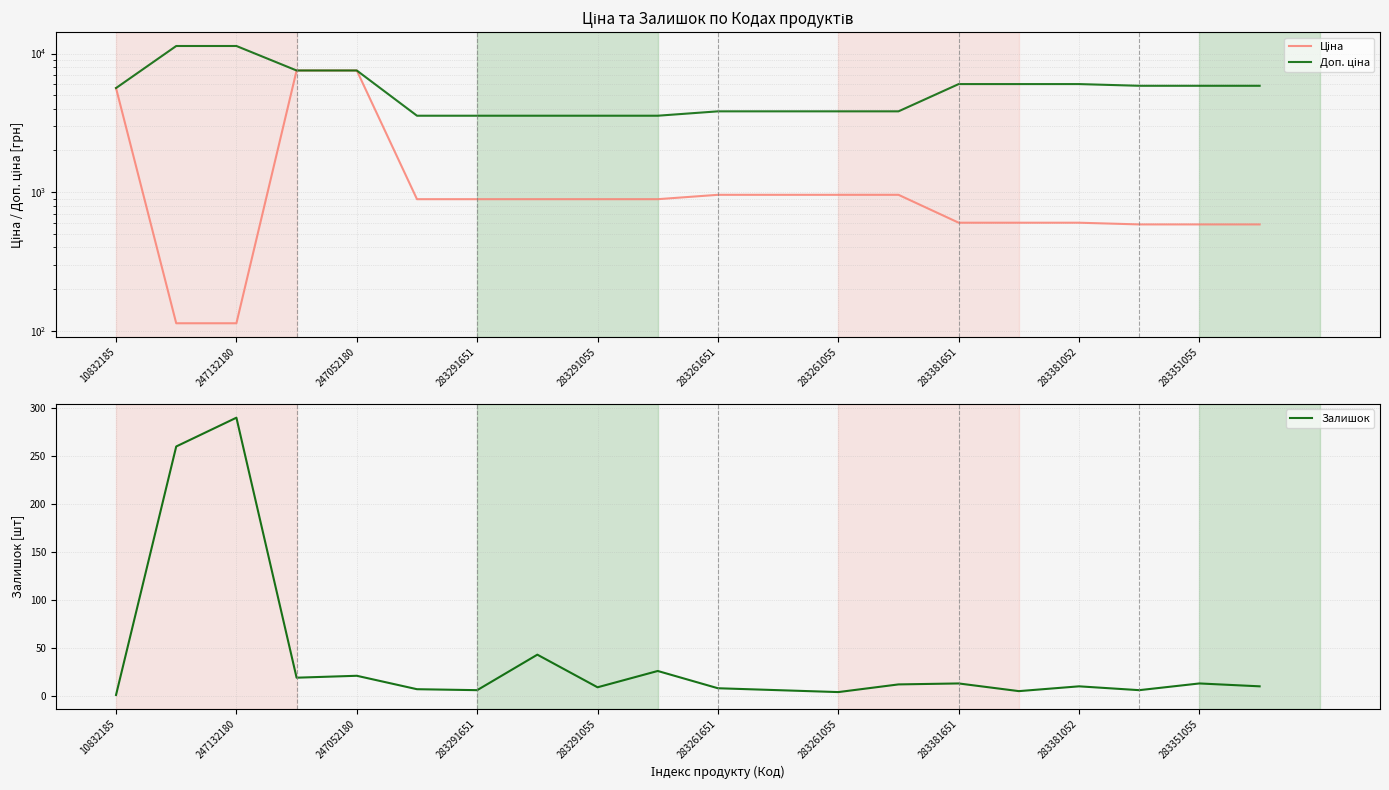

What is the maximum value for Залишок?

290